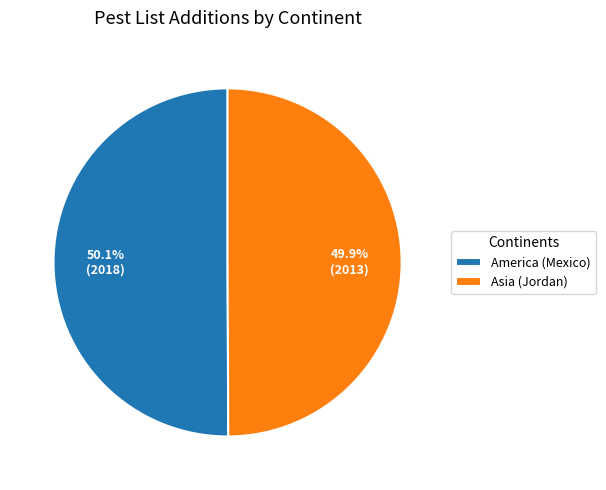

What percentage do America (Mexico) and Asia (Jordan) together represent?

100.0%